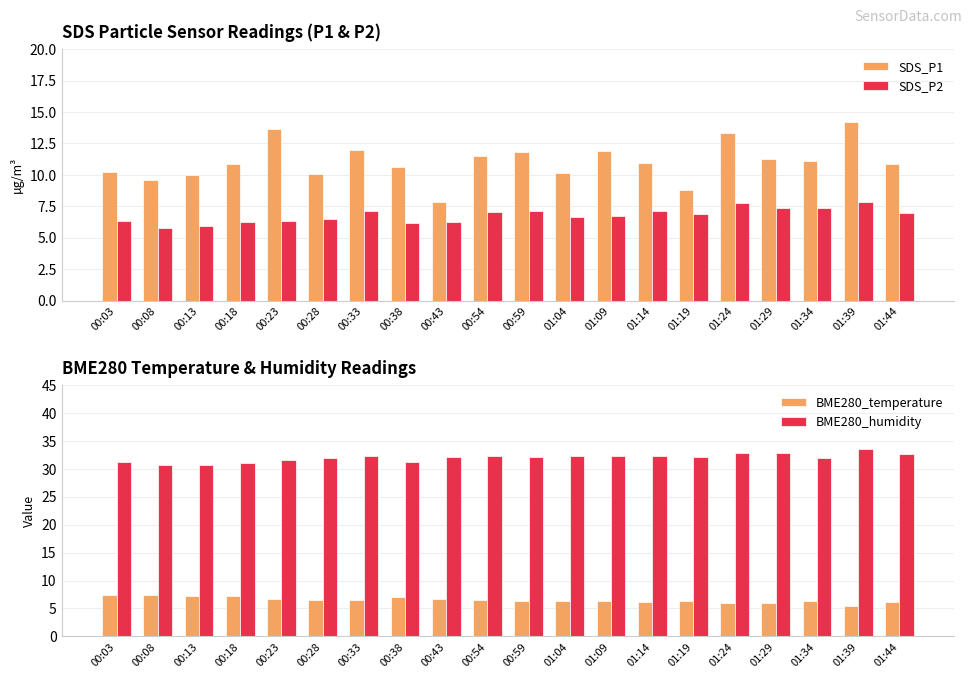

Which series has the largest range (max minus min)?

SDS_P1